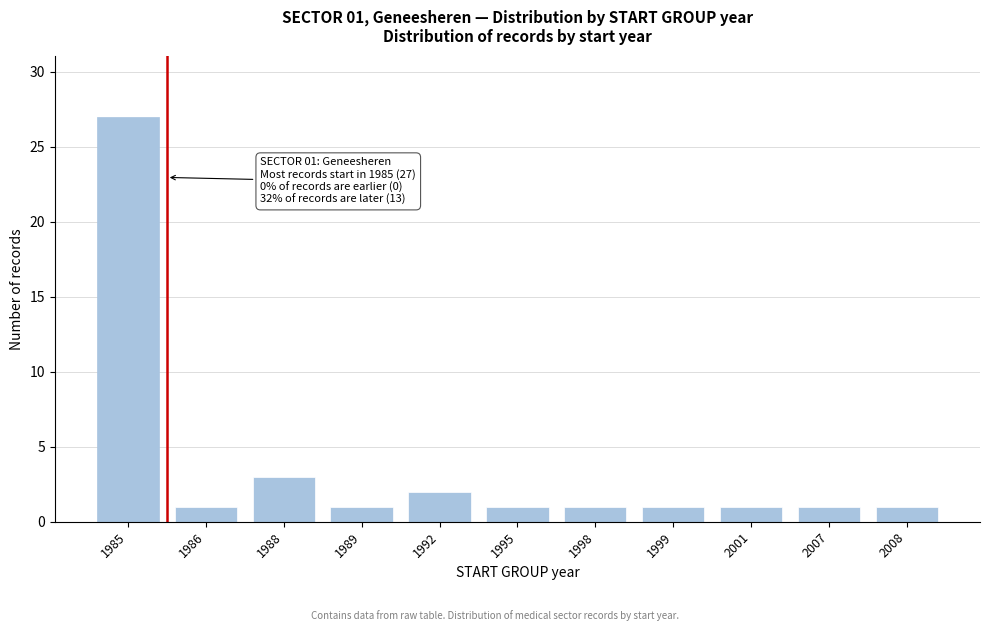

Reading left to right, transcribe all the data shown in this chart.

27	1	3	1	2	1	1	1	1	1	1